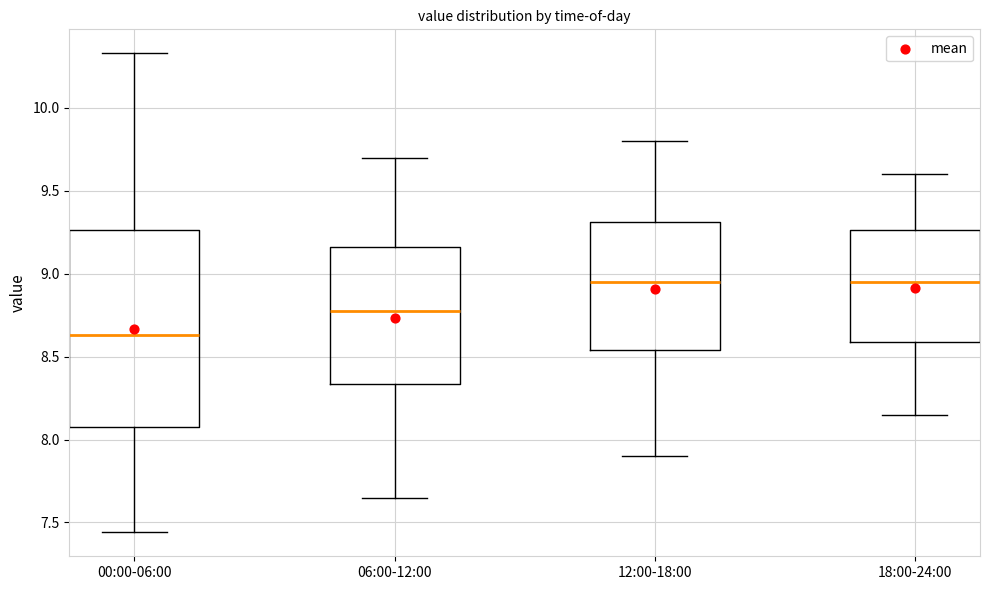

Comparing the boxes themselves (not the whiskers), which one is the tallest?

00:00-06:00